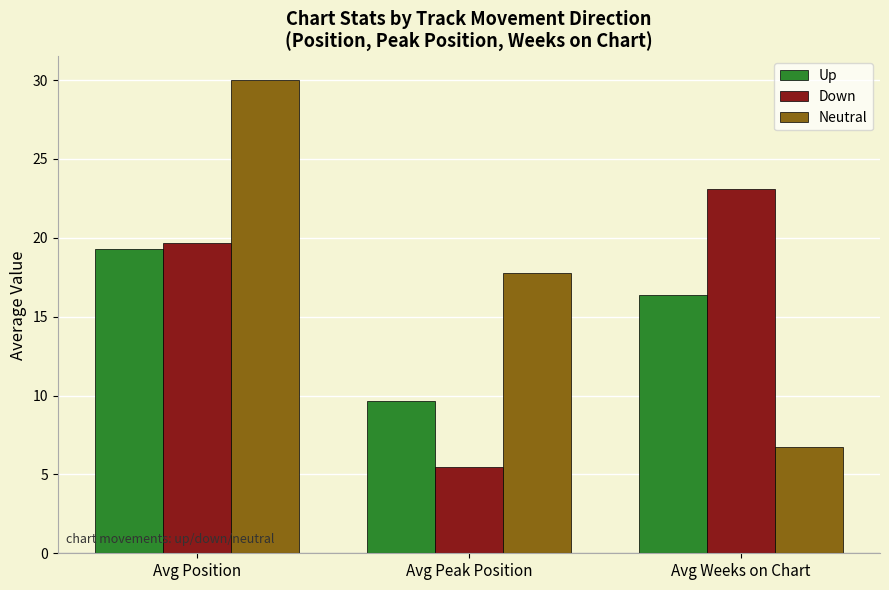

Reading left to right, what are all the values shown in this chart?

Up: Avg Position=19.3	Avg Peak Position=9.7	Avg Weeks on Chart=16.4
Down: Avg Position=19.7	Avg Peak Position=5.5	Avg Weeks on Chart=23.1
Neutral: Avg Position=30.0	Avg Peak Position=17.8	Avg Weeks on Chart=6.8